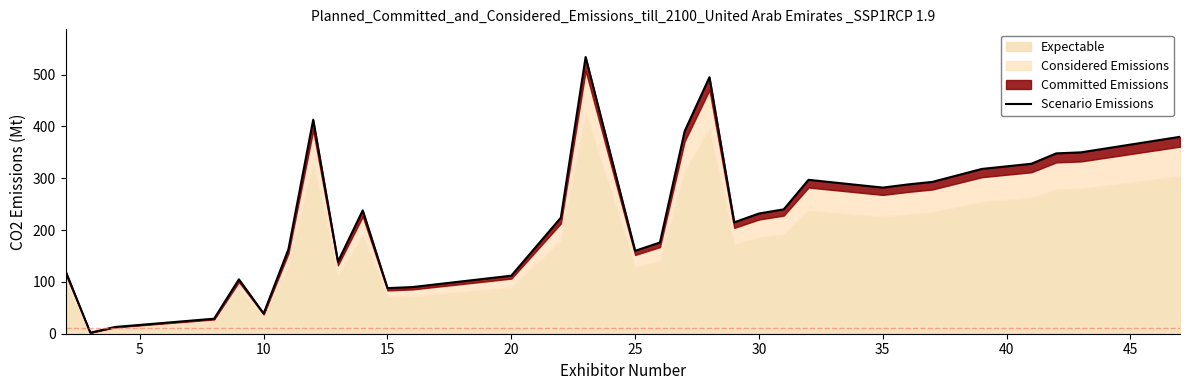

How many interior local peaks (higher than both neighbors) does the data have?

6